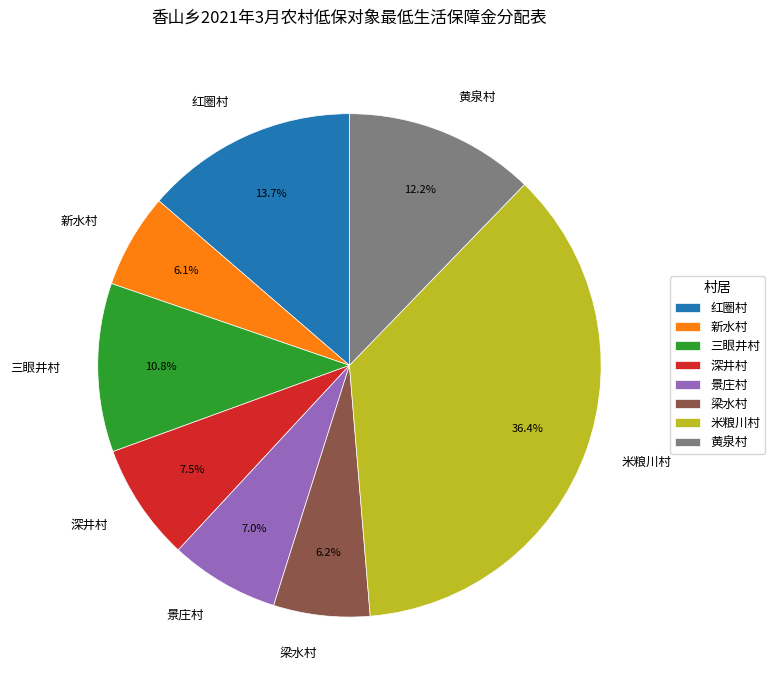

Count the number of slices in the pie.

8